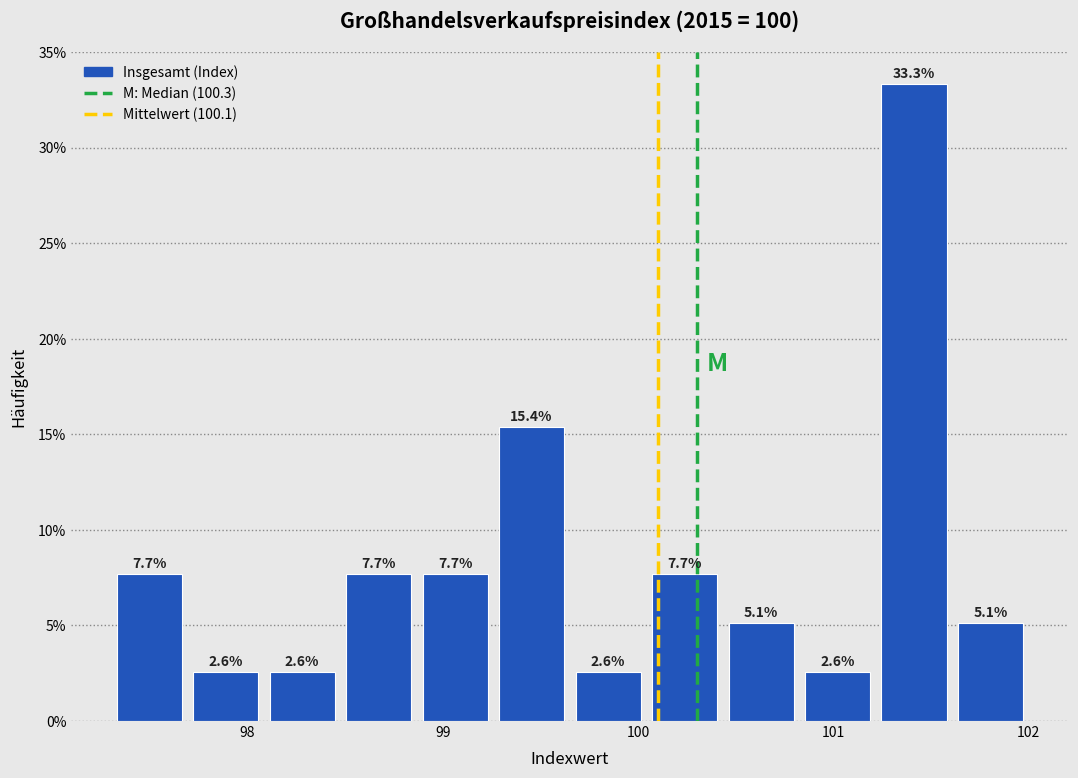

Read against the x-axis, roughly where is the centre of the tallest bar?

101.4